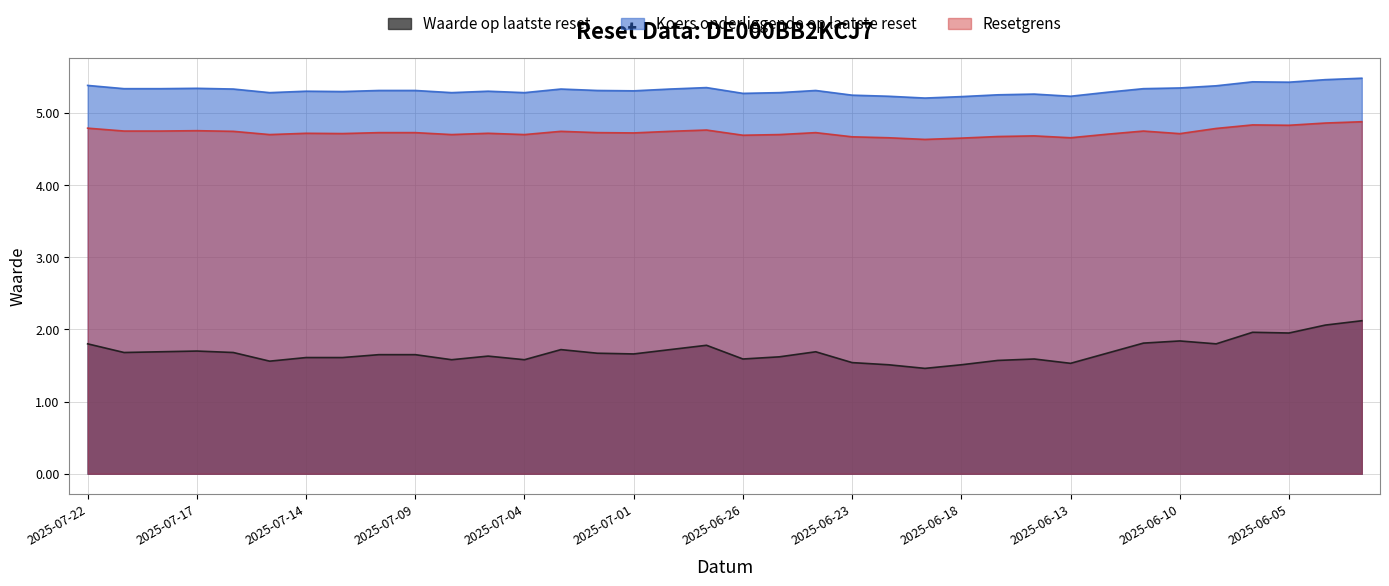

Between 2025-06-13 and 2025-07-10, which is larger?

2025-07-10